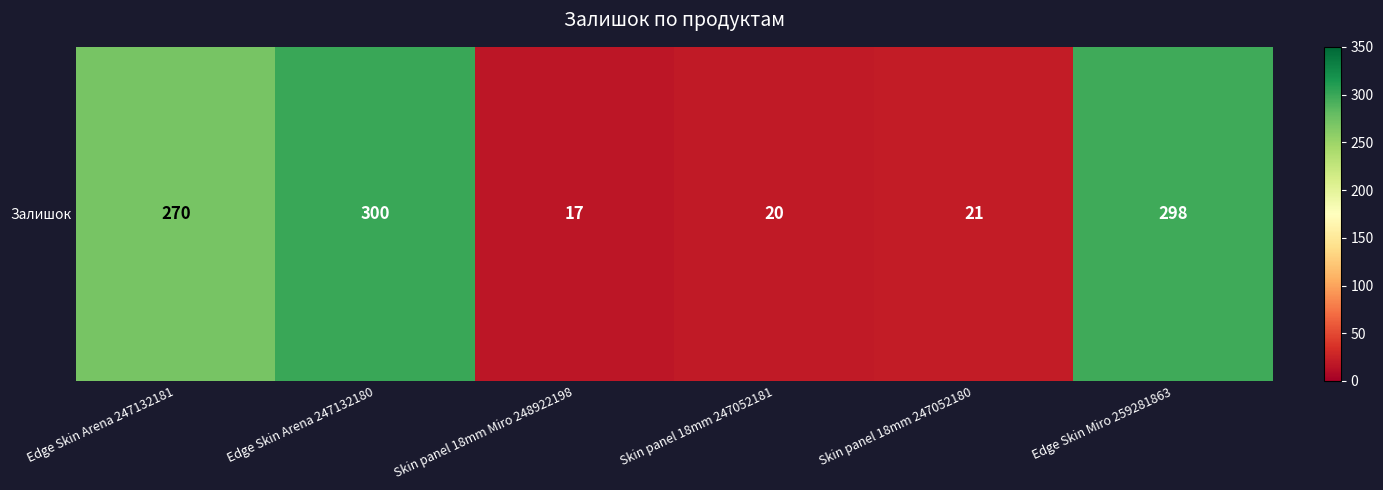

What is the sum of the values at Skin panel 18mm 247052180 and Skin panel 18mm Miro 248922198?

38